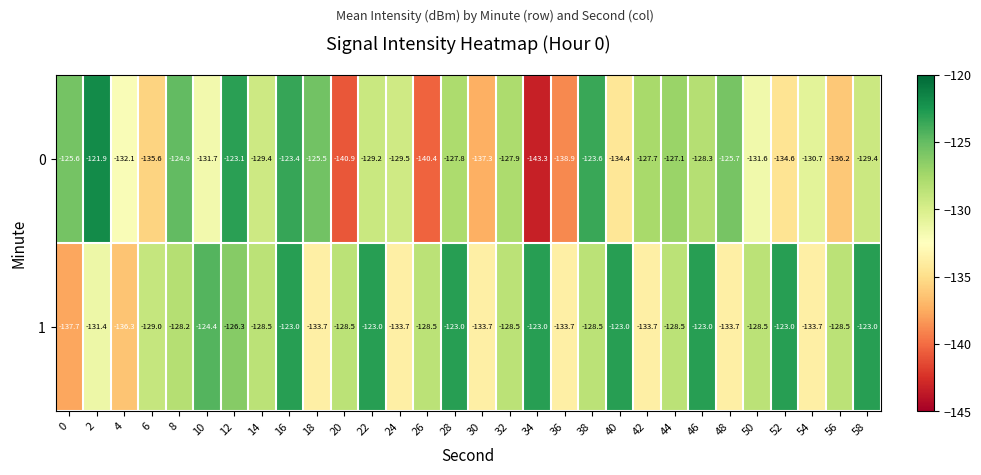

The value of 1 at 24 is -72.4. True or false?

False